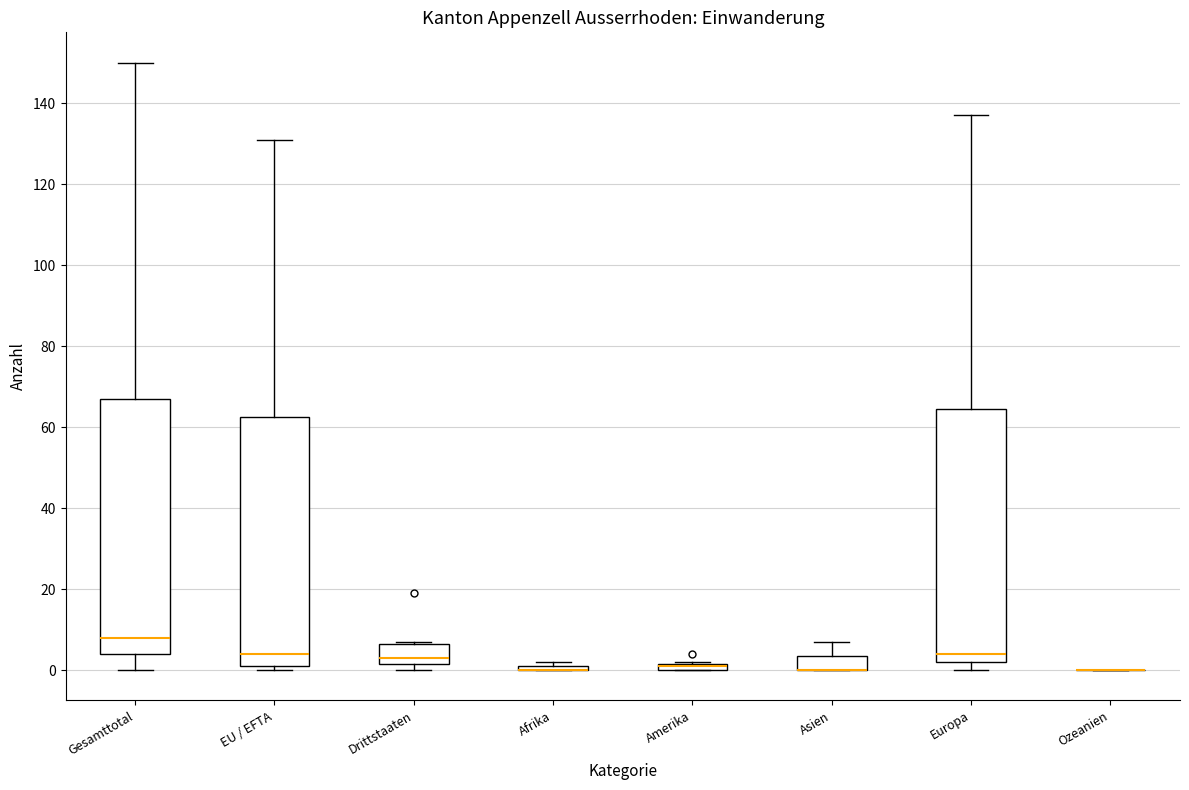

Where does the median line of the box for Europa sit on the y-axis? The values are not printed on the chart, so give them approximately, as read against the axis.

4